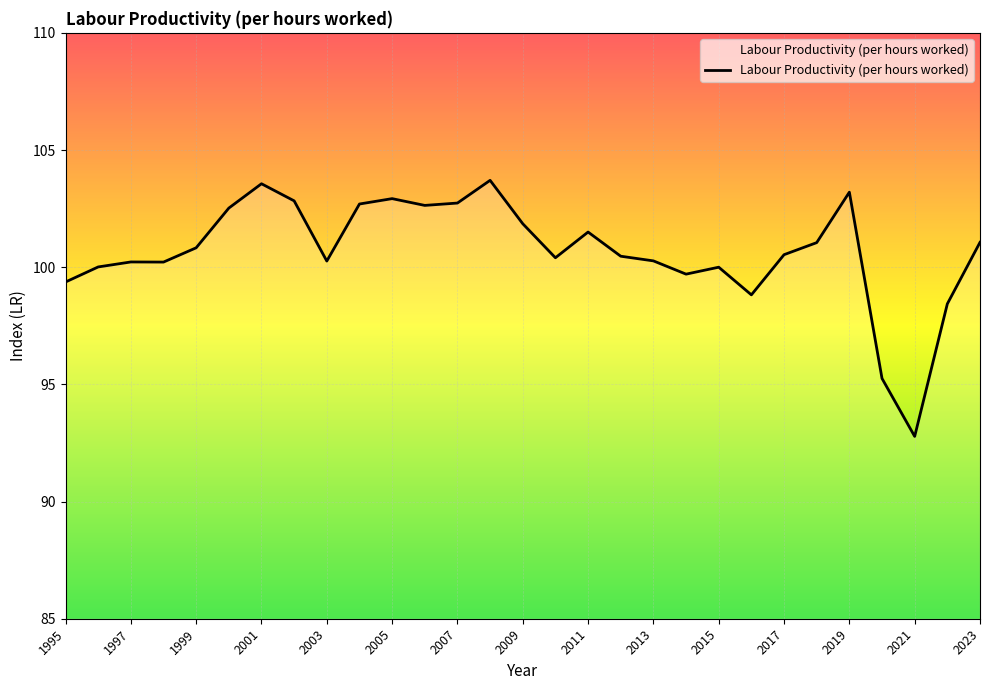

What is the minimum value shown in the chart?

92.8